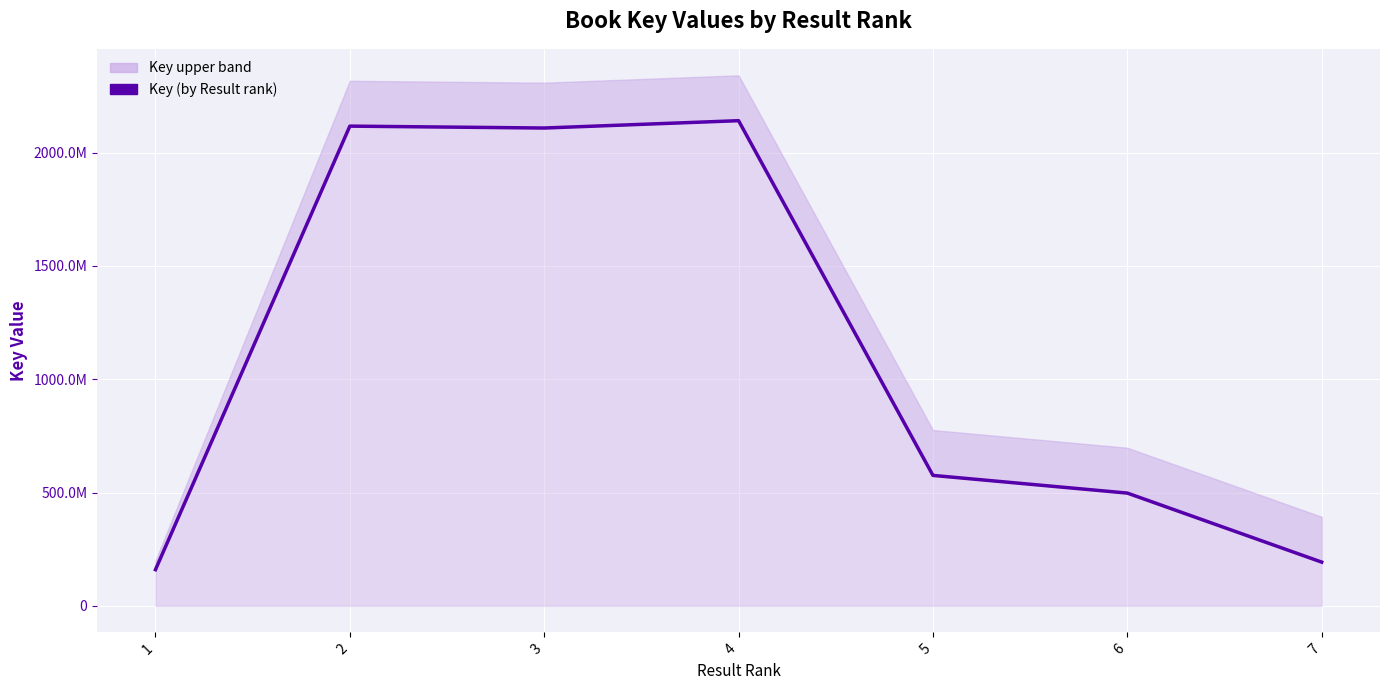

What is the approximate value at 2?

2116928781